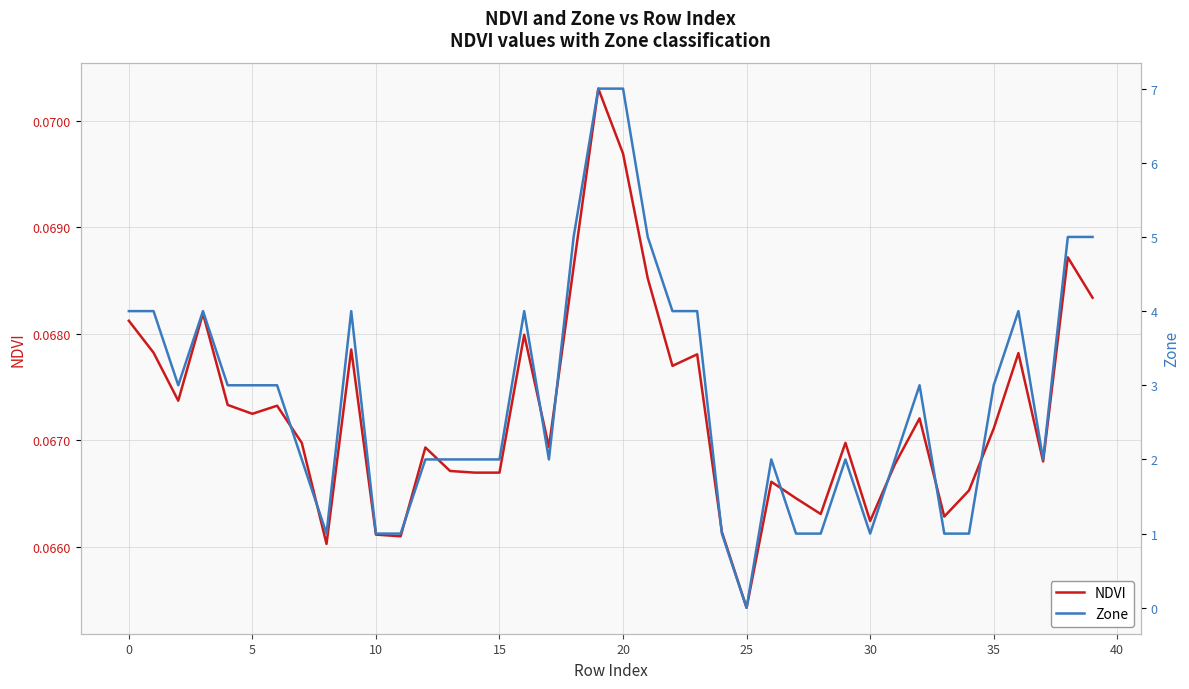

What is the greatest value displayed?

7.0